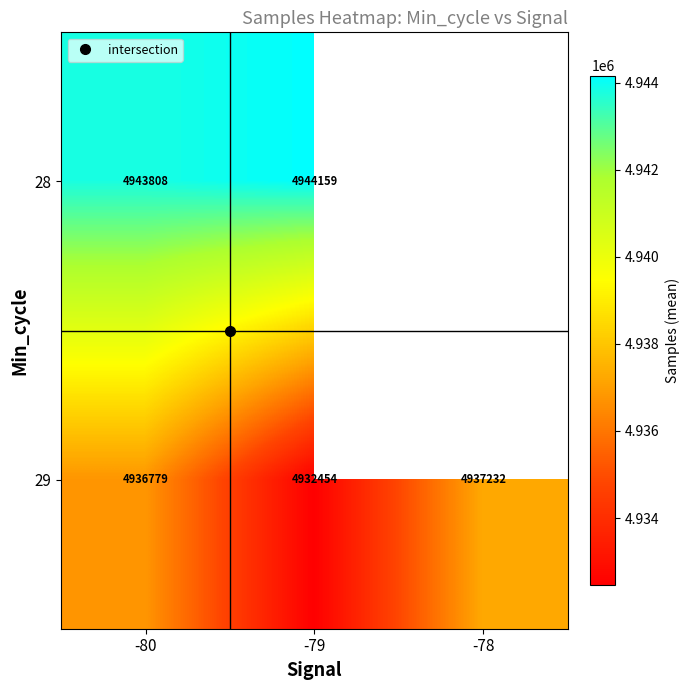

Between -79 and -80, which is larger?

-79